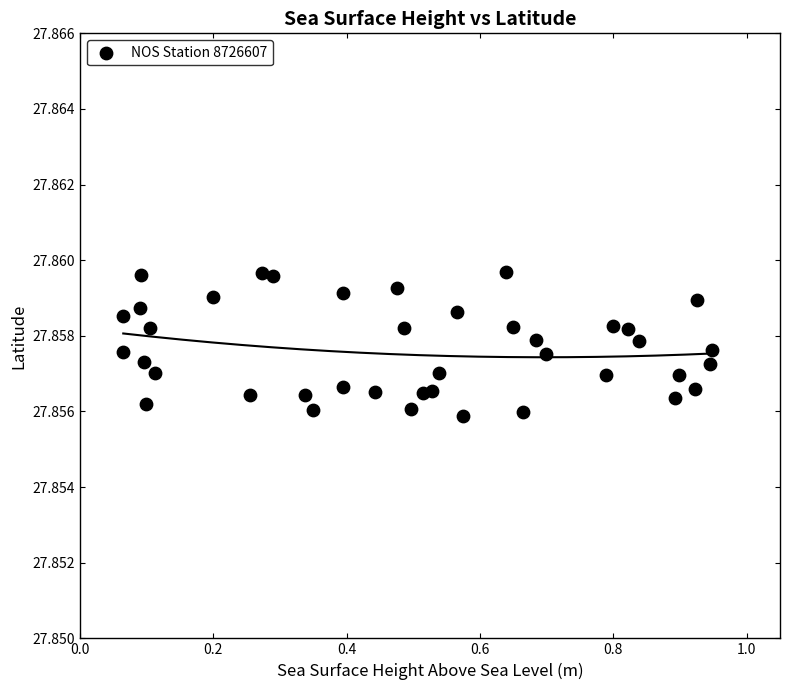

What is the range of X values (max minus min)?

0.9